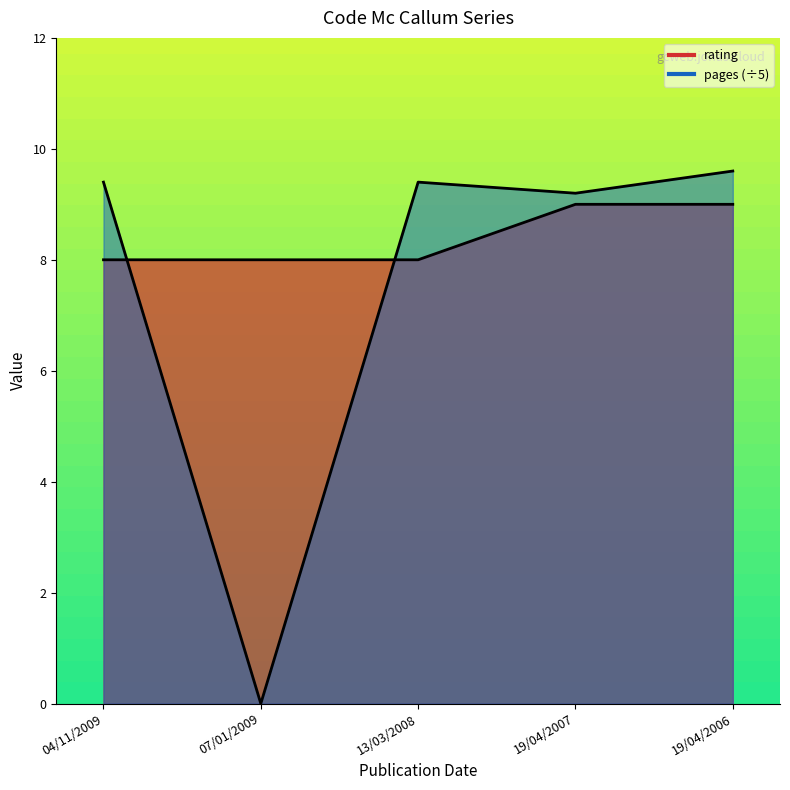

Which has a higher value, 13/03/2008 or 04/11/2009?

13/03/2008